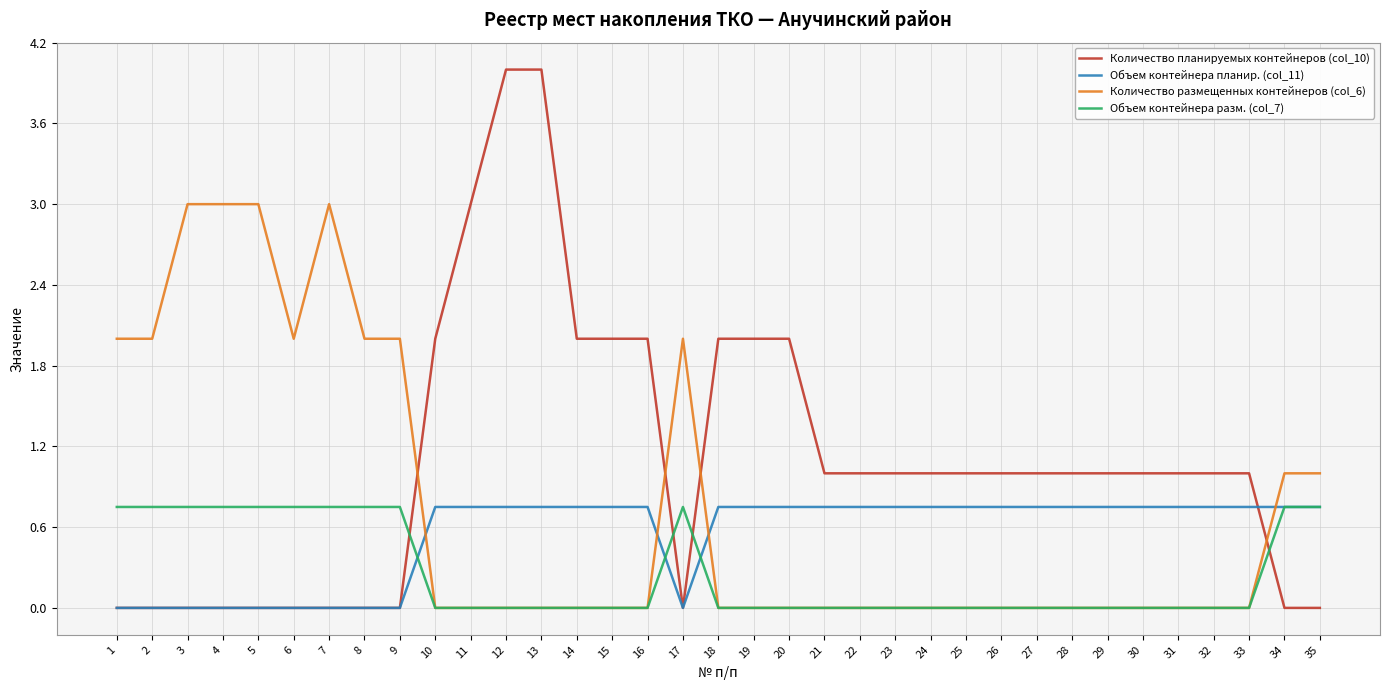

The Количество размещенных контейнеров (col_6) series shows 3.3 at 17. True or false?

False